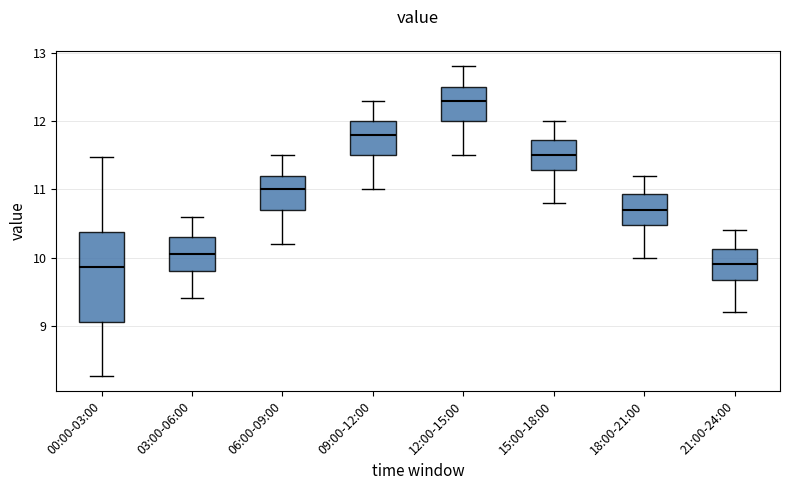

Comparing the boxes themselves (not the whiskers), which one is the tallest?

00:00-03:00